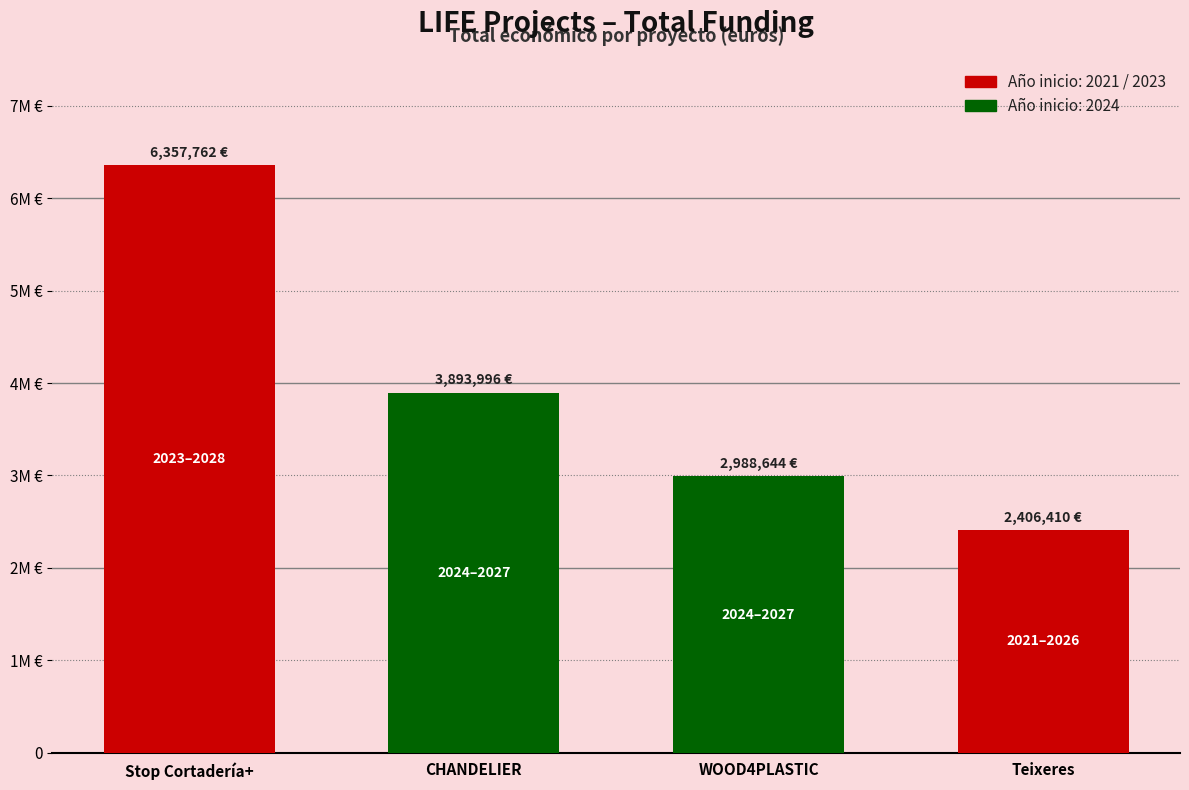

Reading left to right, list all the values displayed in this chart.

6357762	3893996	2988644	2406410